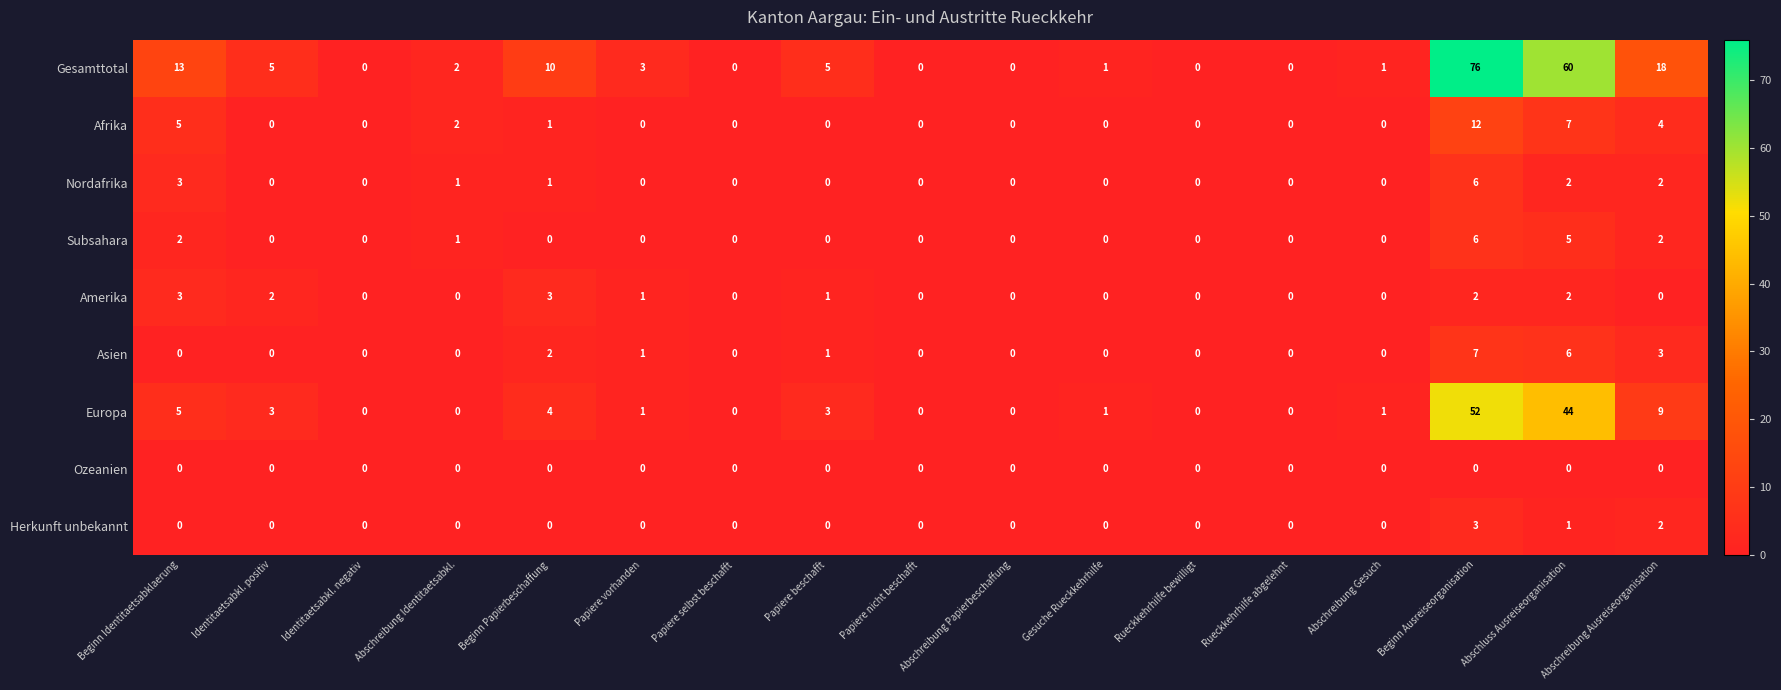

What is the difference between the second highest and minimum values in the Subsahara series?

5